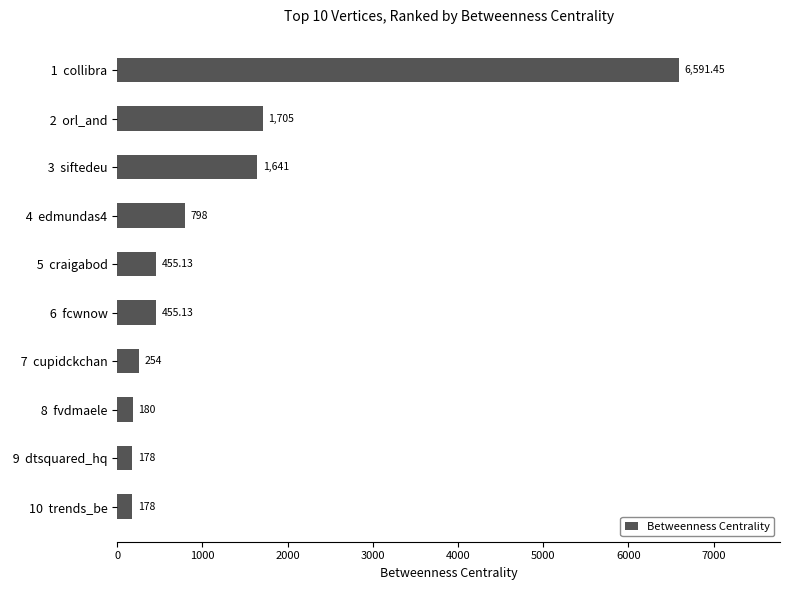

How many bars are there in total?

10